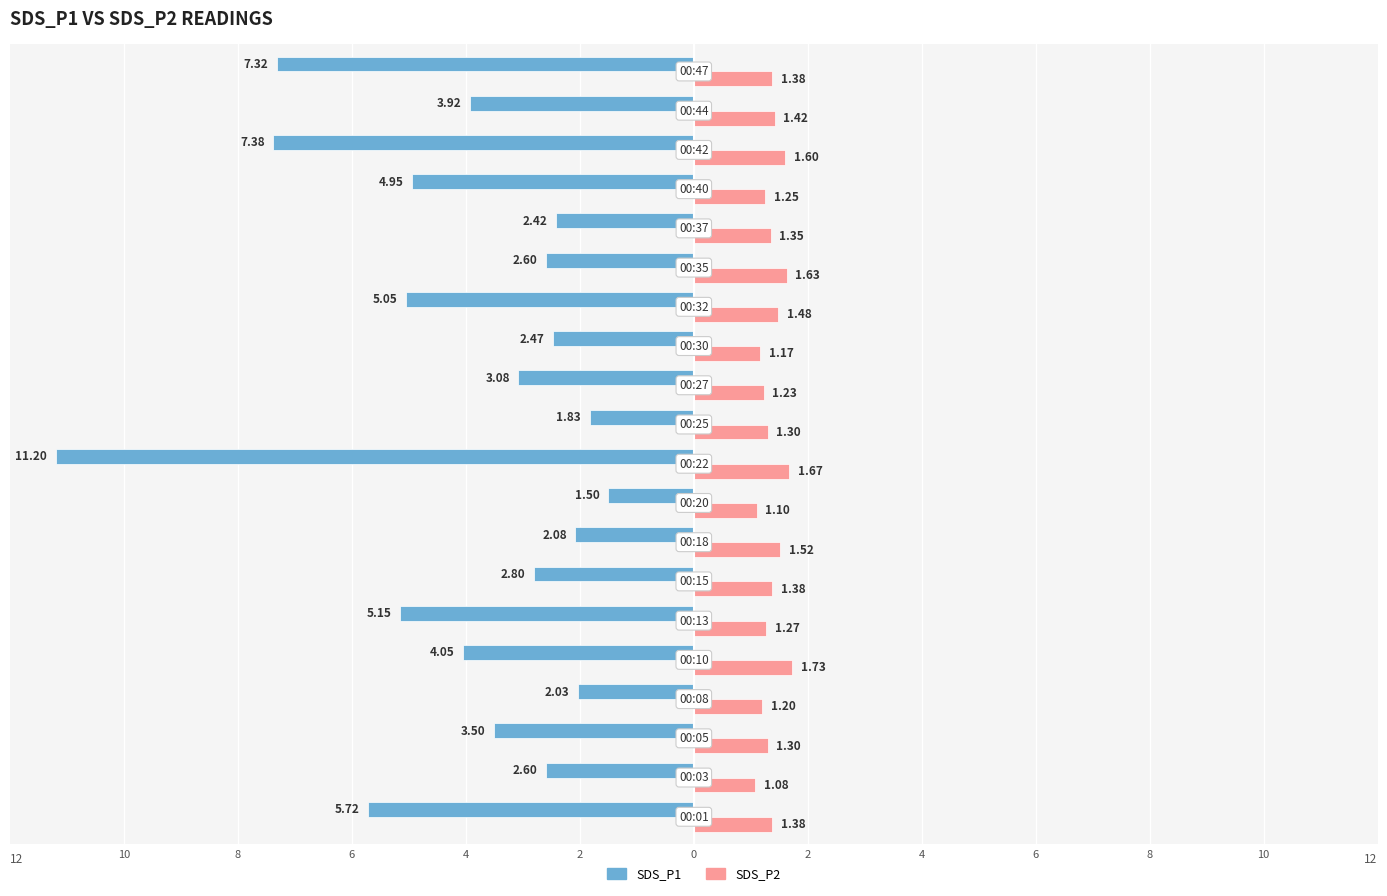

What is the value of the SDS_P2 bar at the 15th from the left?

1.6